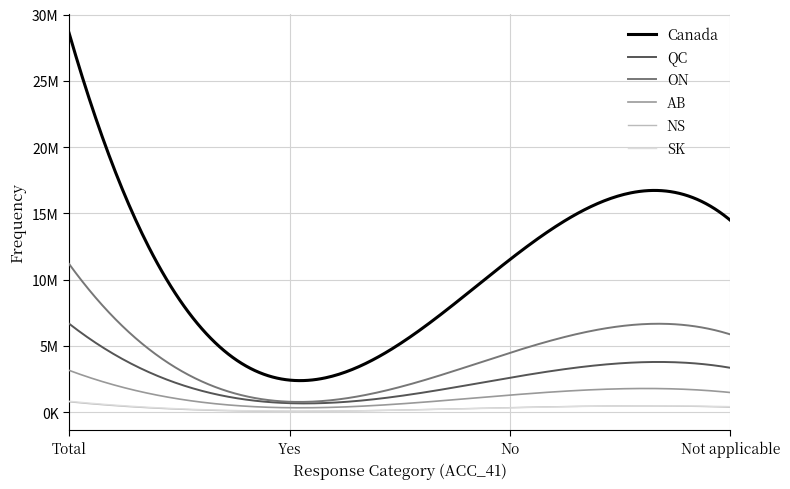

Is this an area chart (filled region under the line)?

No